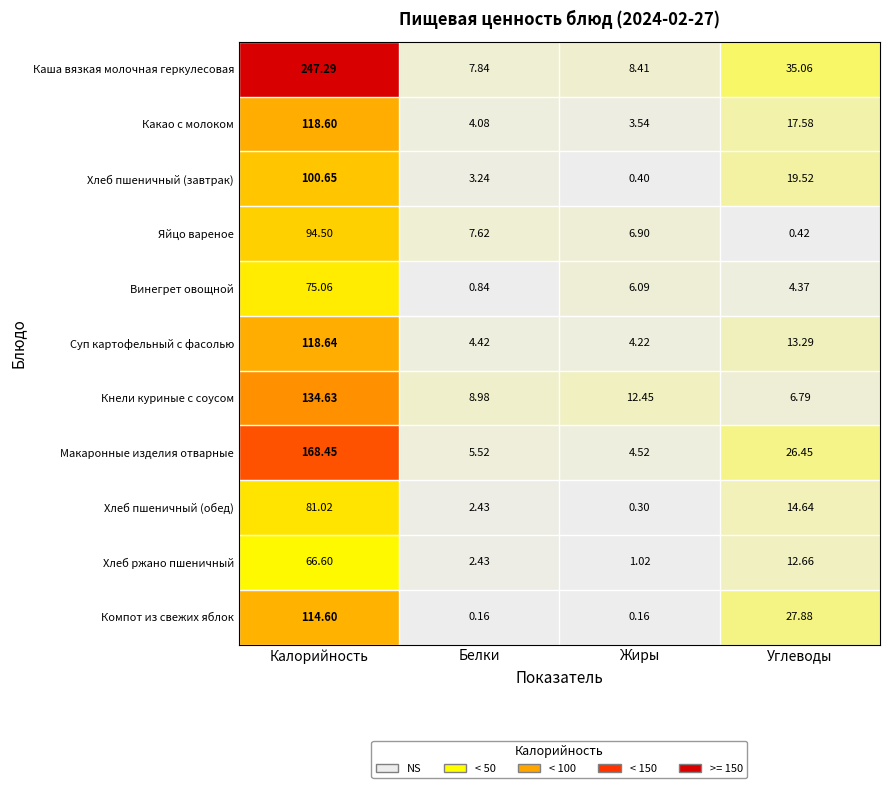

Where is Суп картофельный с фасолью nearest to the value 61?

Углеводы